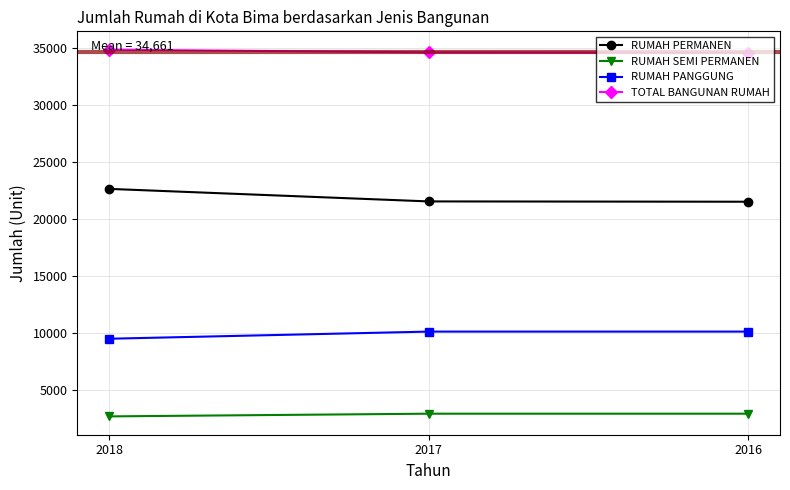

Is it true that RUMAH PERMANEN equals 37856 at 2016?

False